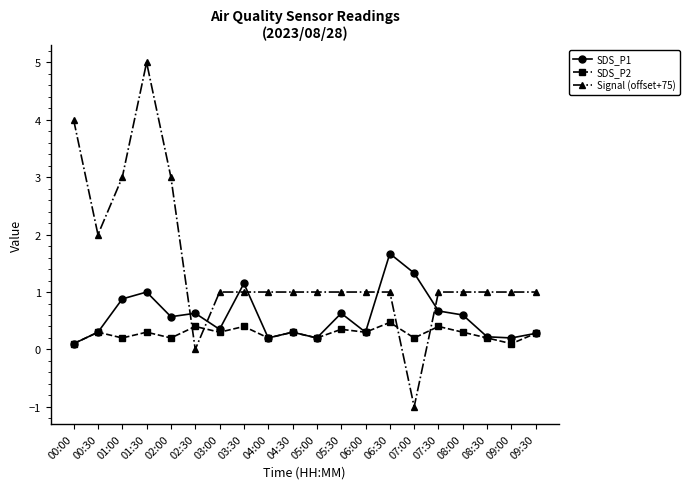

What is the label of the 18th point from the right?

01:00